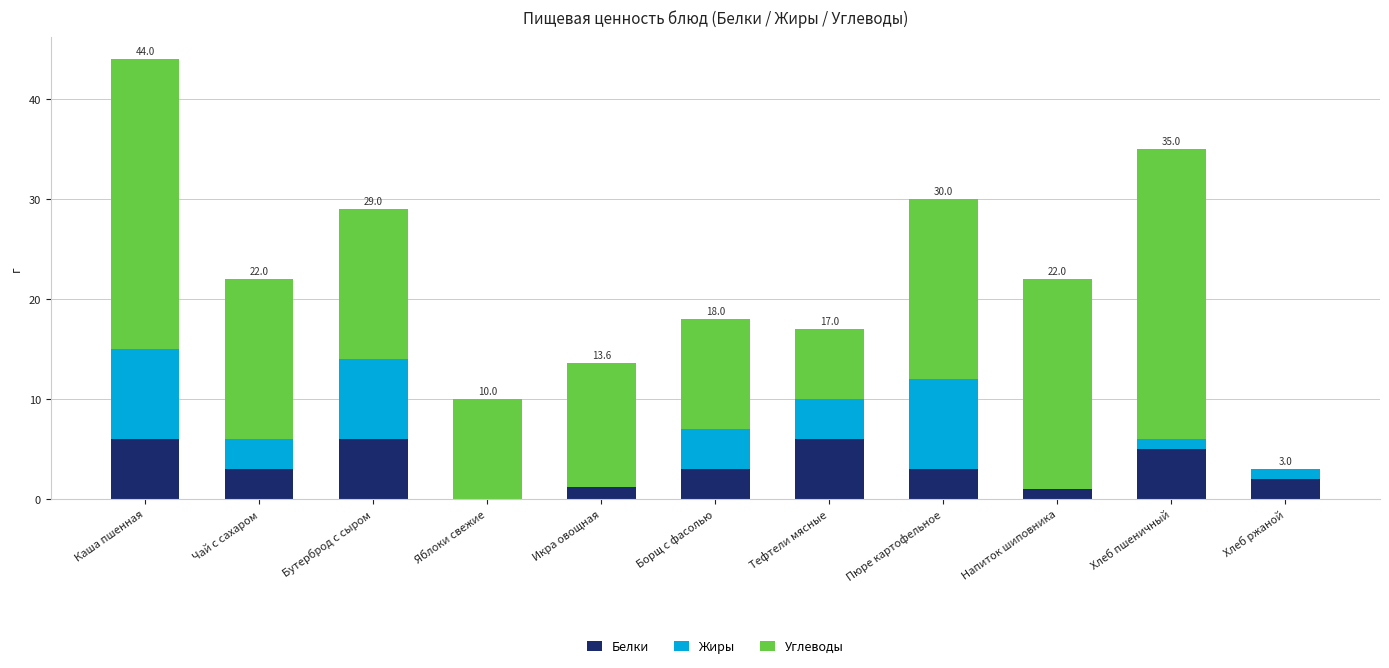

What is the total value across all series at Хлеб ржаной?

3.0